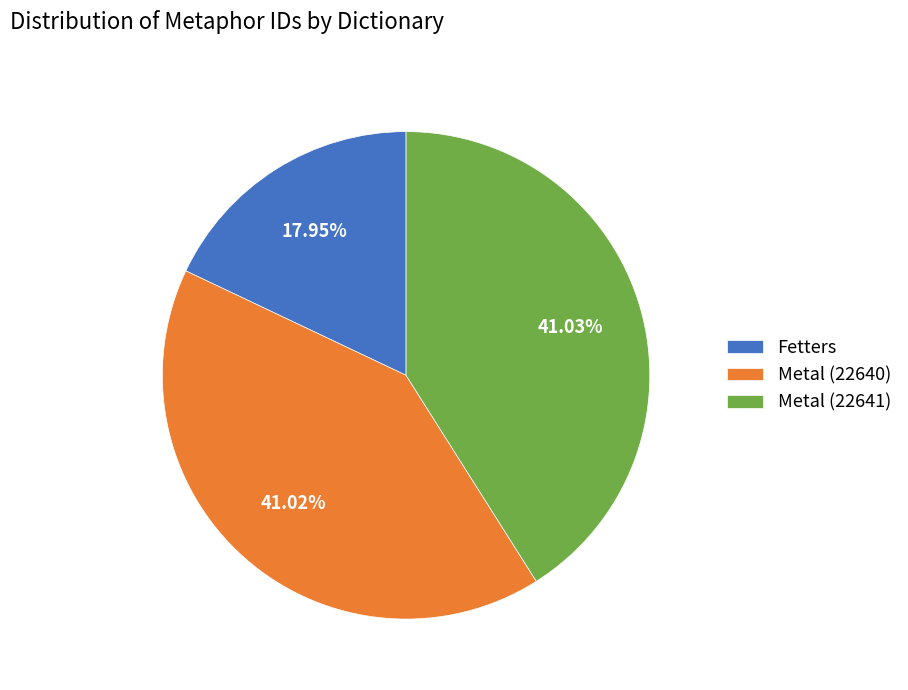

Does Fetters account for over 50% of the chart?

No